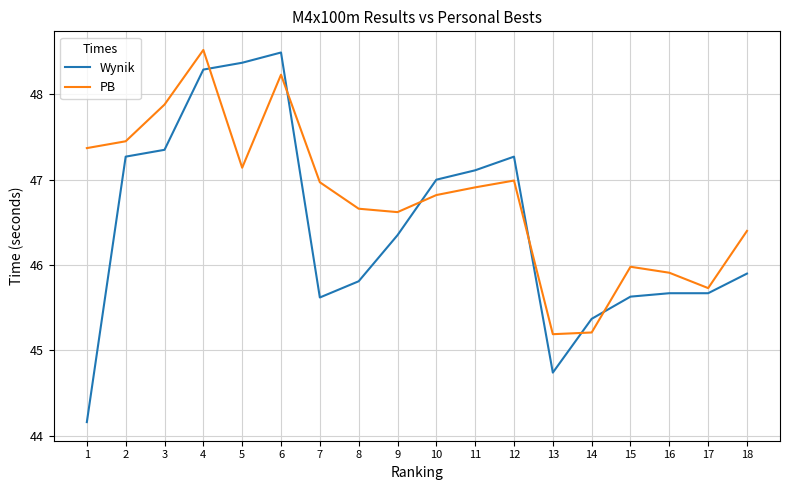

What is the approximate value of Wynik at 8?

45.8